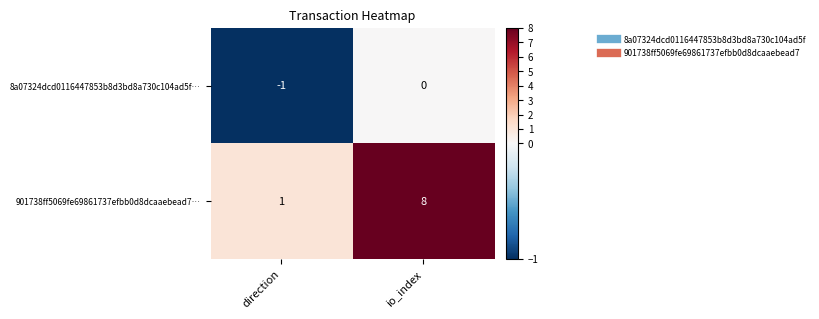

What is the difference between the 901738ff5069fe69861737efbb0d8dcaaebead7… values at io_index and direction?

7